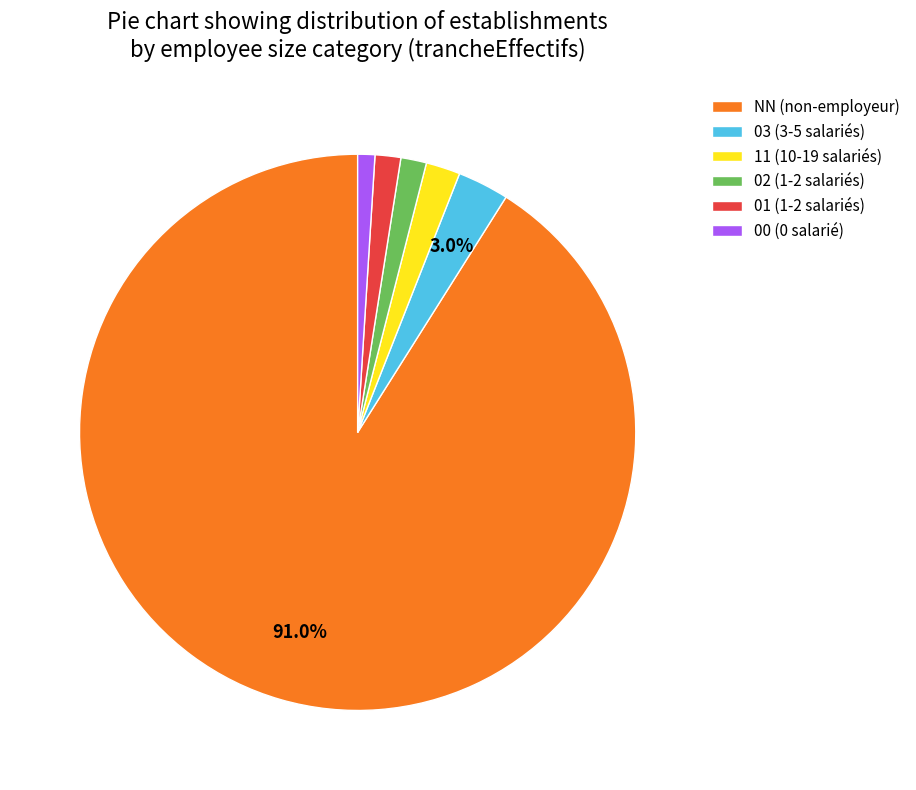

Is there a majority slice in this chart?

Yes